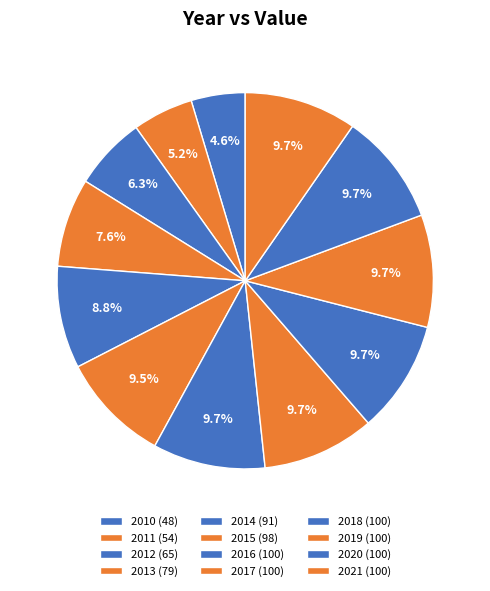

To the nearest percent, what portion does 2016 represent?

10%